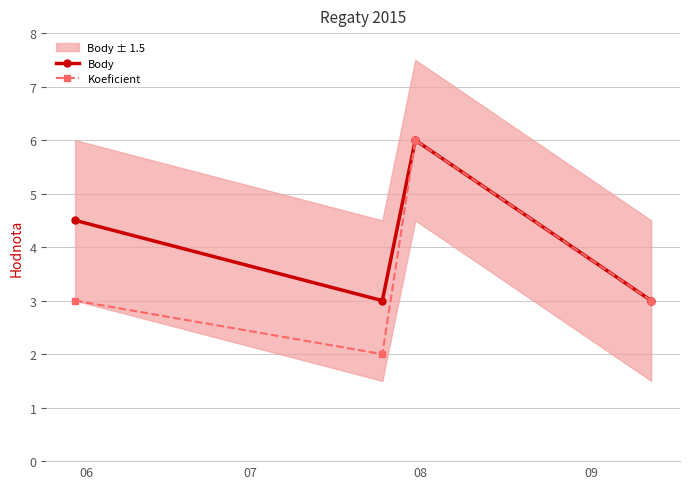

How many values in the Koeficient series are below 3?

1